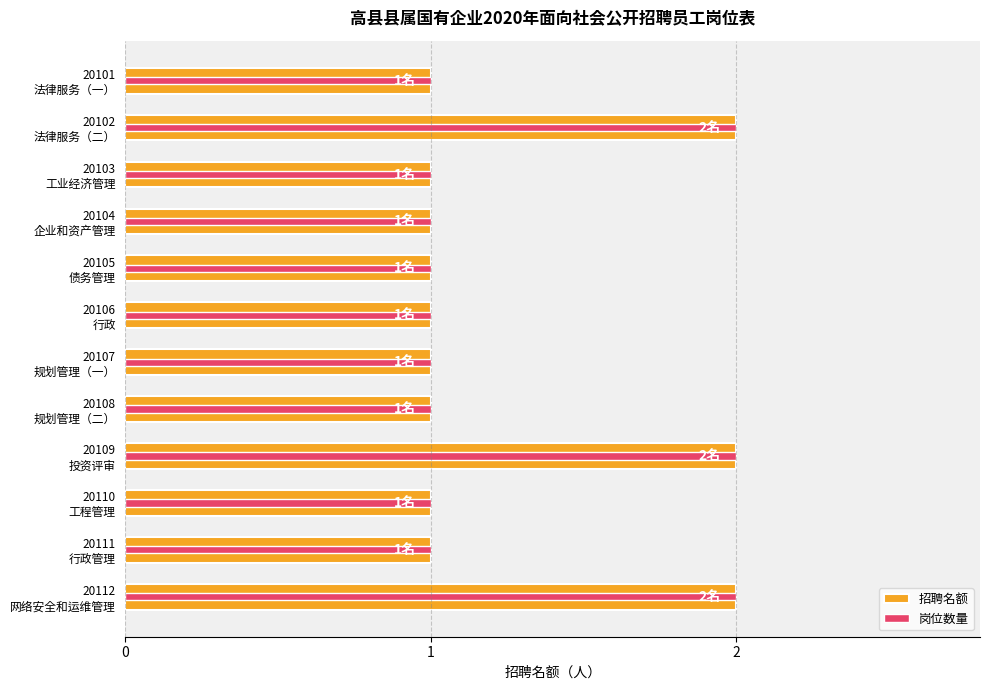

Which has a higher value, 20105 债务管理 or 20109 投资评审?

20109 投资评审